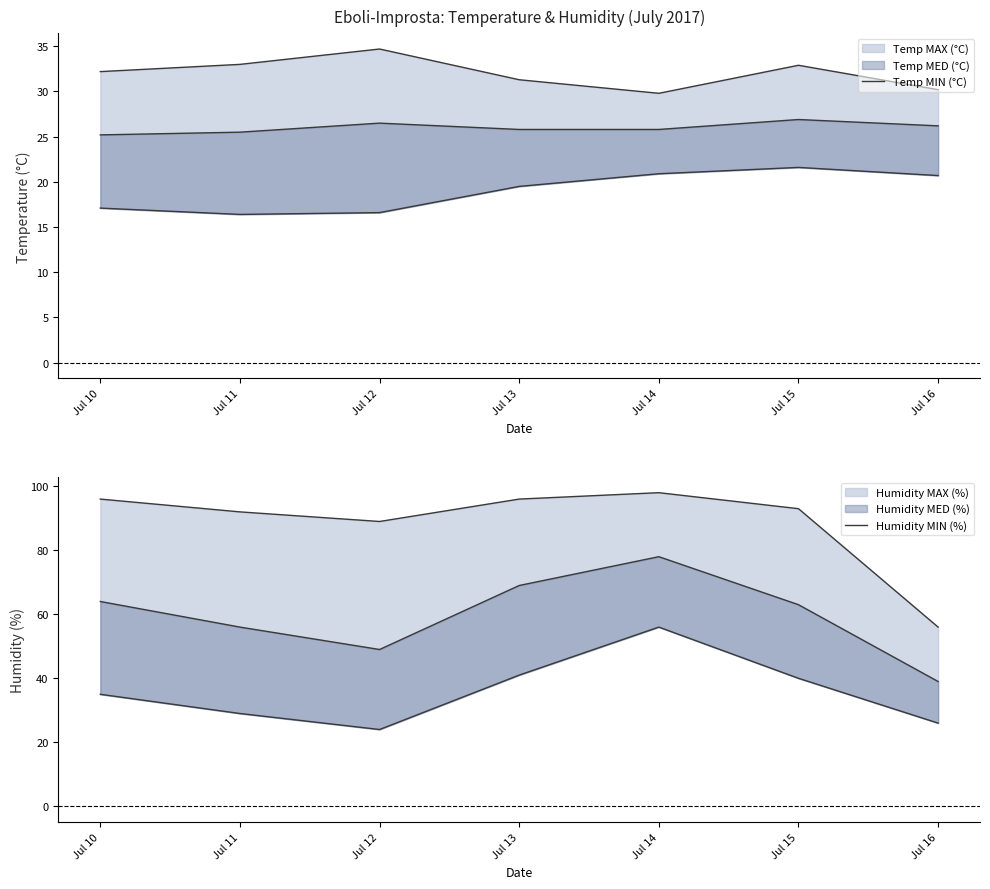

List the labels in order of Temp MED (°C) value, largest first.

Jul 15, Jul 12, Jul 16, Jul 13, Jul 14, Jul 11, Jul 10